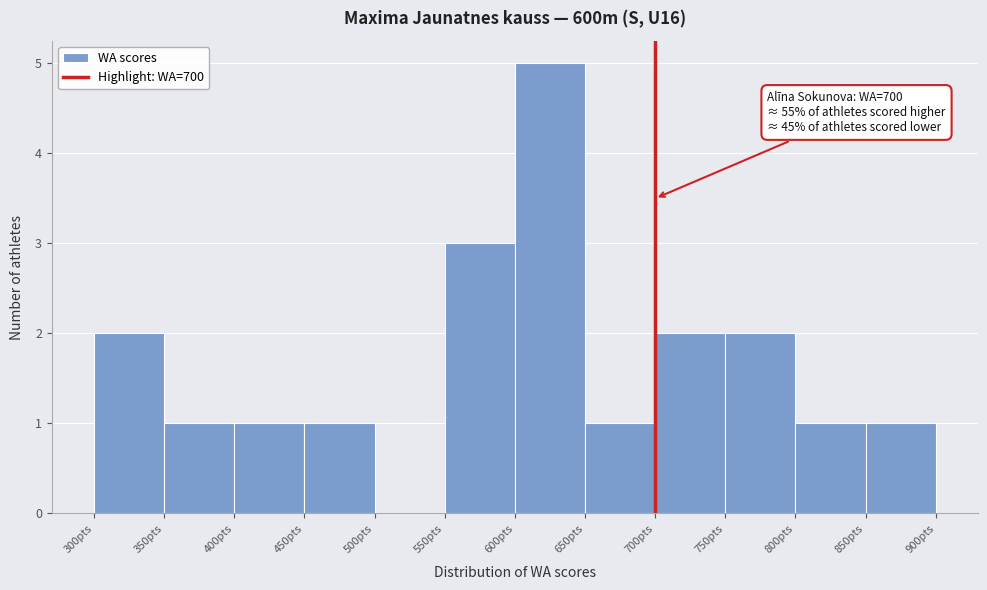

Which range on the x-axis has the tallest bar?

600 to 650